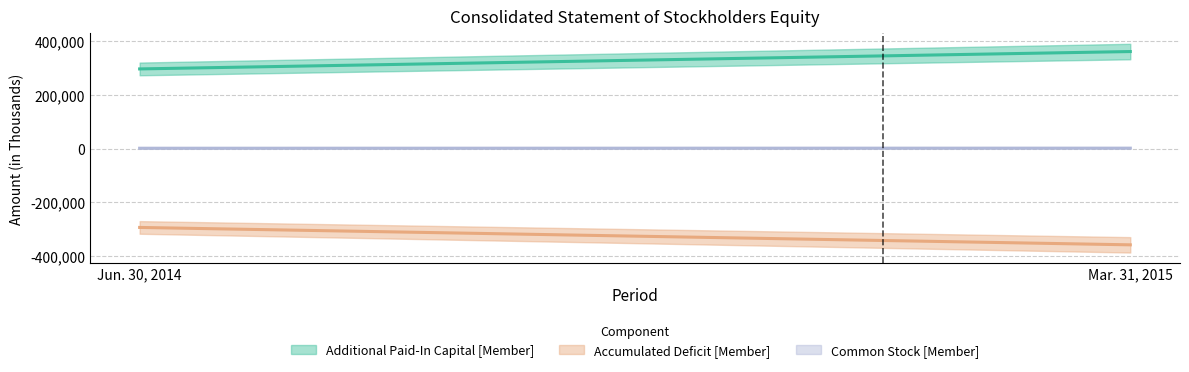

Which series has the largest range (max minus min)?

Accumulated Deficit [Member]